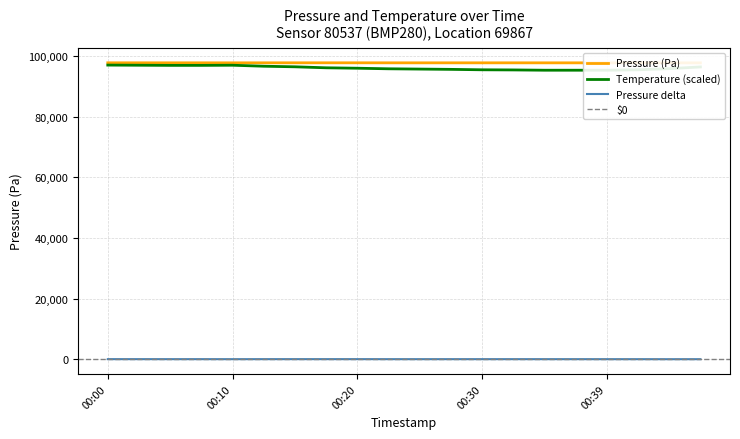

Is the value of pressure at 2023-06-22T00:44:40 greater than the value of temperature at 2023-06-22T00:03:24?

Yes